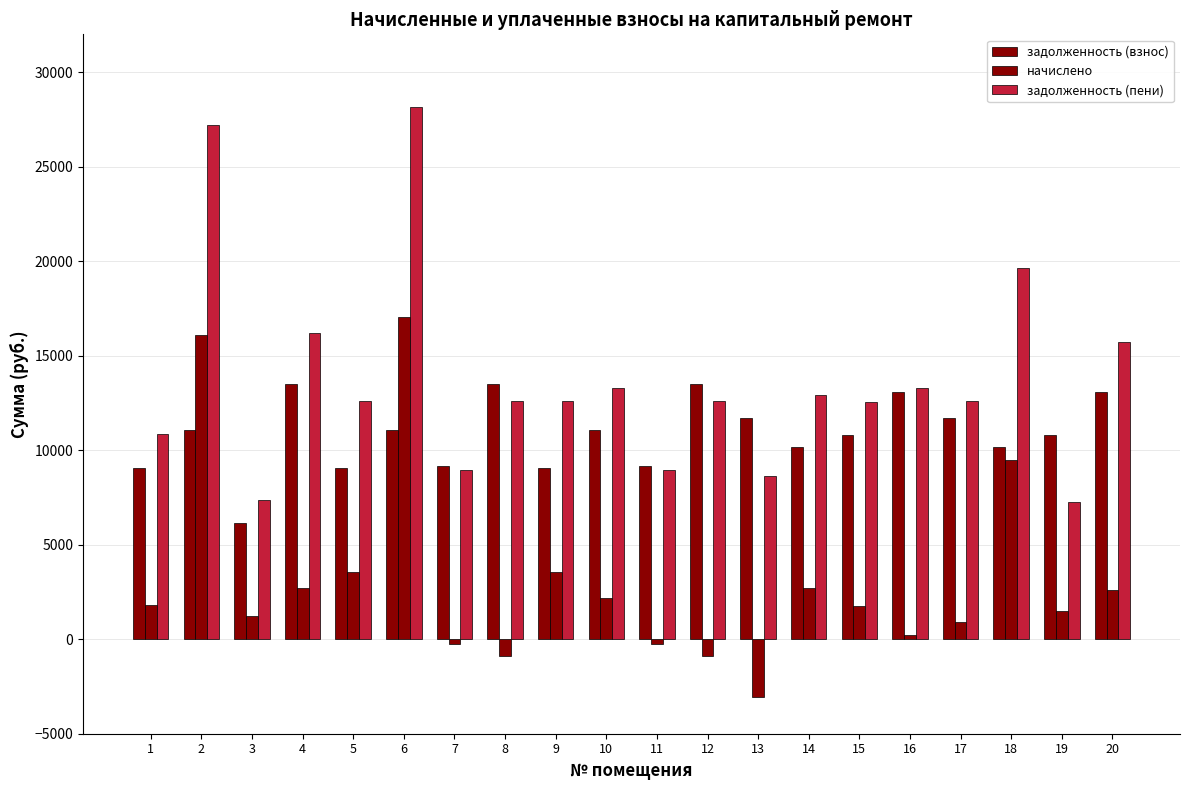

True or false: начислено has a value of -1501.6 at 8.

False